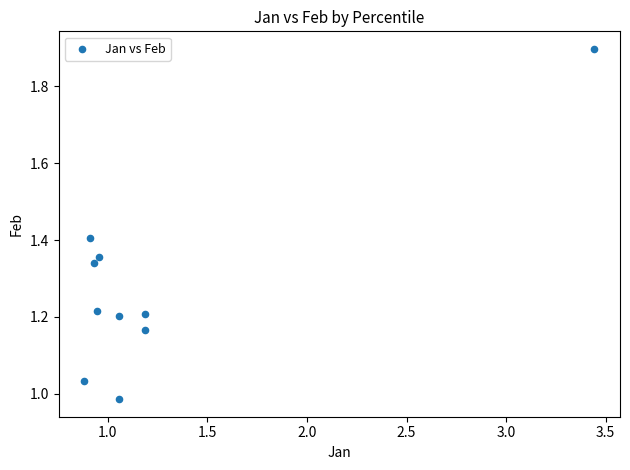

What is the range of X values (max minus min)?

2.6